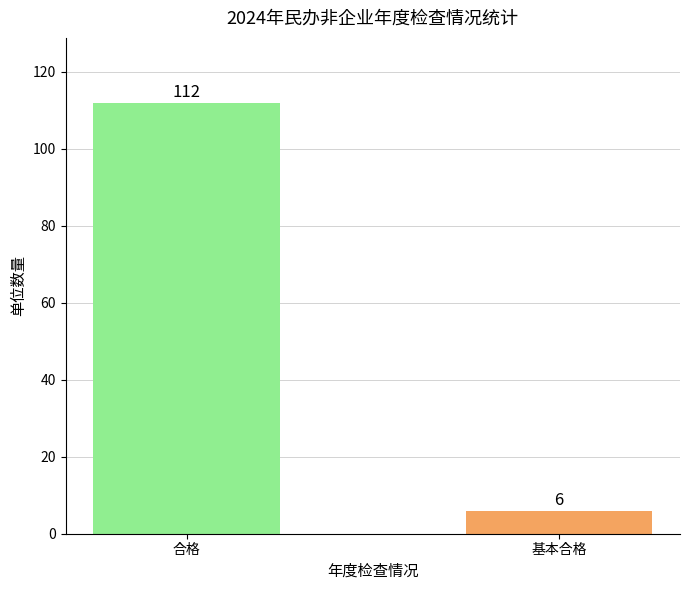

How many values are below 112?

1